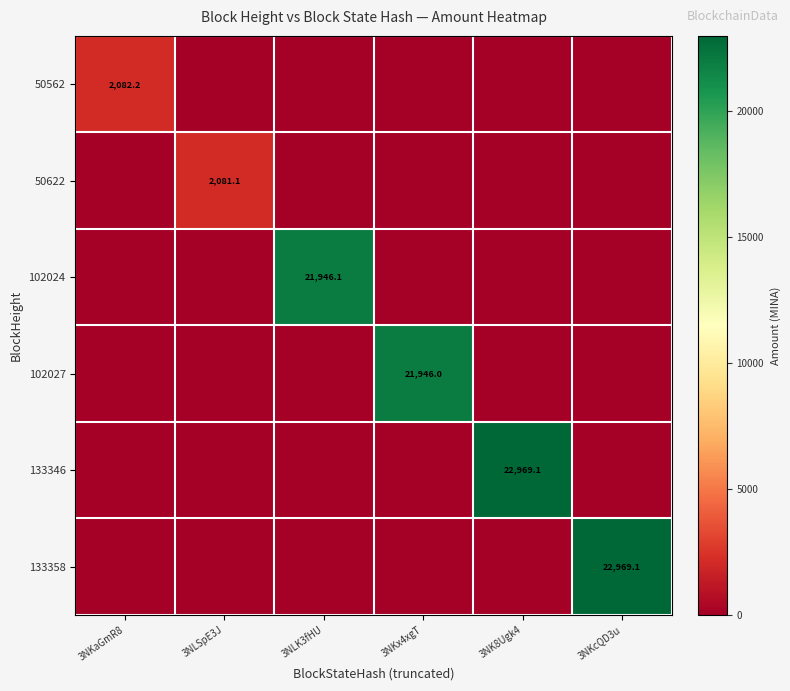

Is it true that 50562 equals 2082.2 at 3NKaGmR8?

True